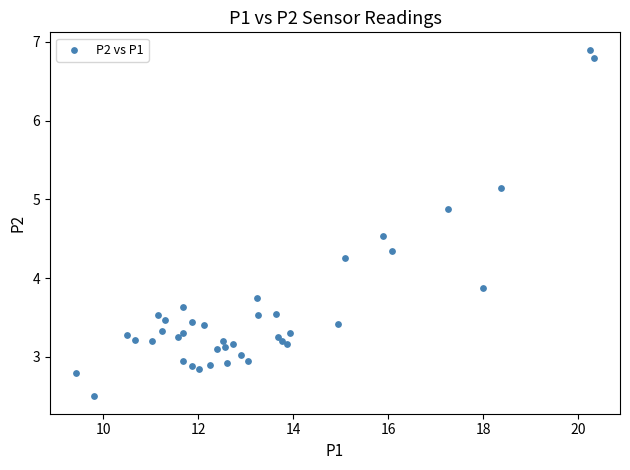

What Y value in the scatter plot is closest to 4?

3.9